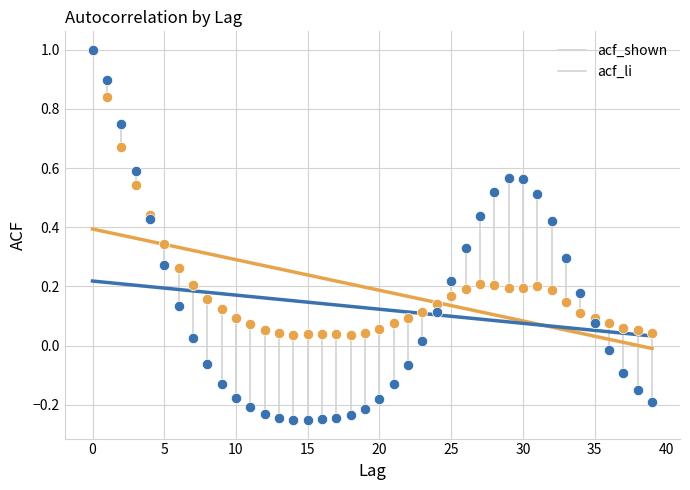

Which series has the largest Y range (max minus min)?

acf_li